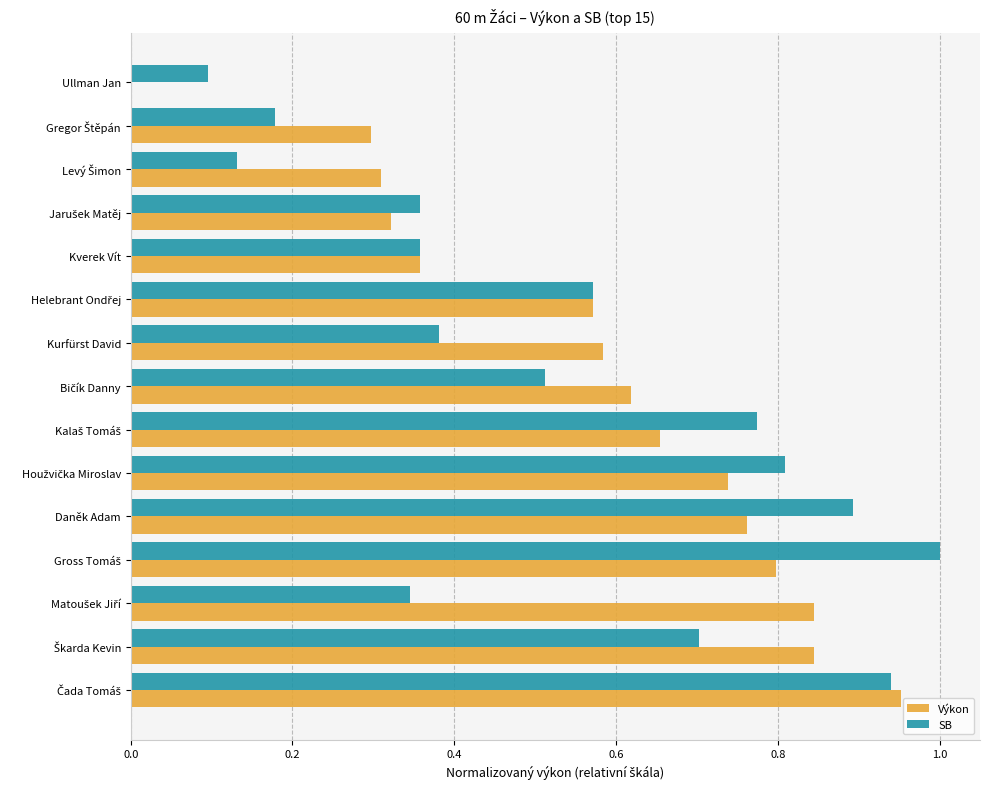

How many series are shown in this chart?

2